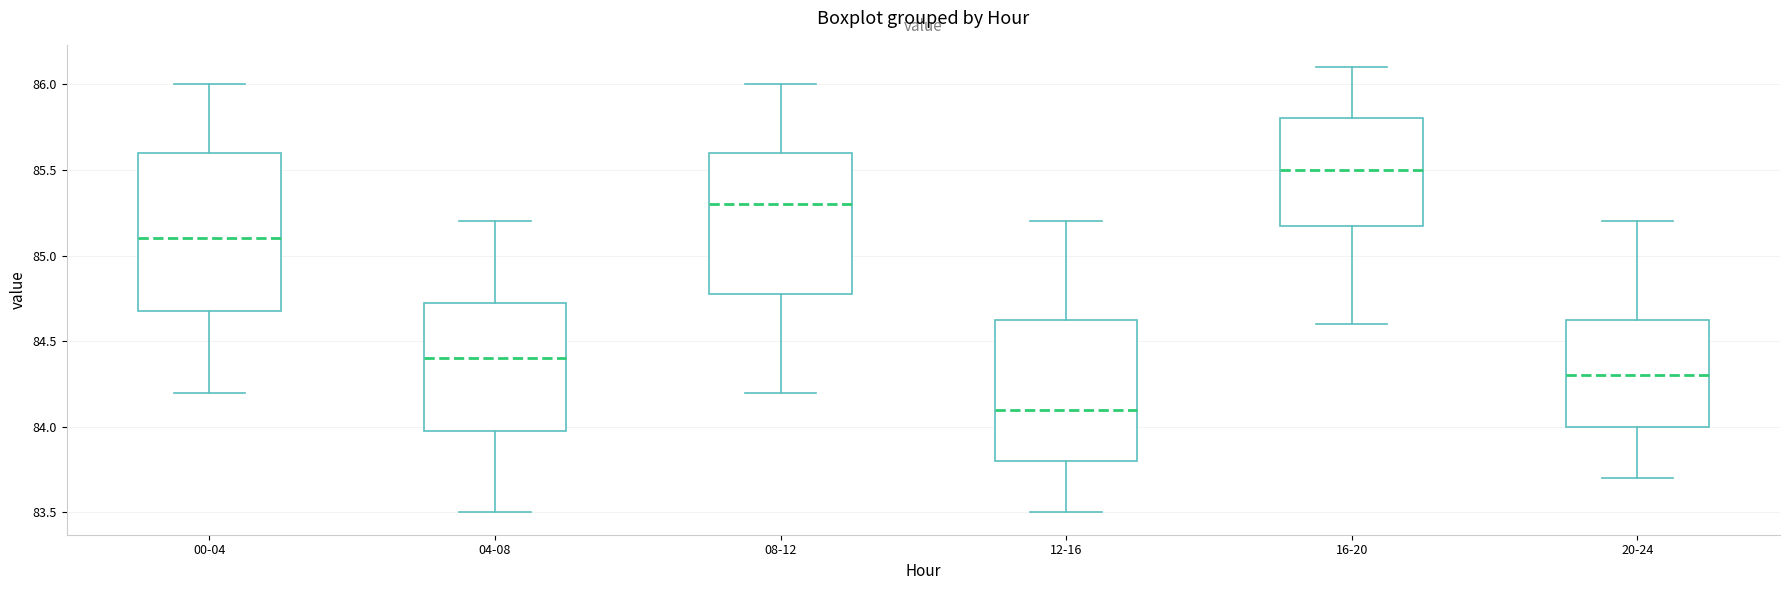

Reading left to right, read every box against the y-axis: the position of its median line, the range the box covers, and the ends of its whiskers. The values are not printed on the chart, so give them approximately, as read against the axis.

00-04: median 85.10, box 84.70 to 85.60, whiskers 84.20 to 86.00
04-08: median 84.40, box 84.00 to 84.75, whiskers 83.50 to 85.20
08-12: median 85.30, box 84.80 to 85.60, whiskers 84.20 to 86.00
12-16: median 84.10, box 83.80 to 84.65, whiskers 83.50 to 85.20
16-20: median 85.50, box 85.20 to 85.80, whiskers 84.60 to 86.10
20-24: median 84.30, box 84.00 to 84.65, whiskers 83.70 to 85.20